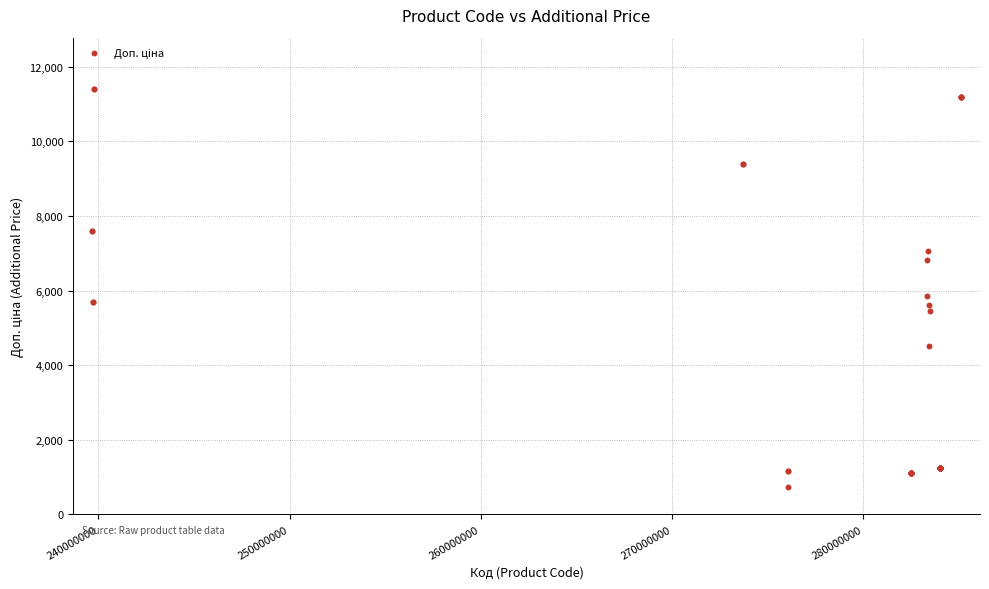

What Y value in the scatter plot is closest to 6078?

5843.9